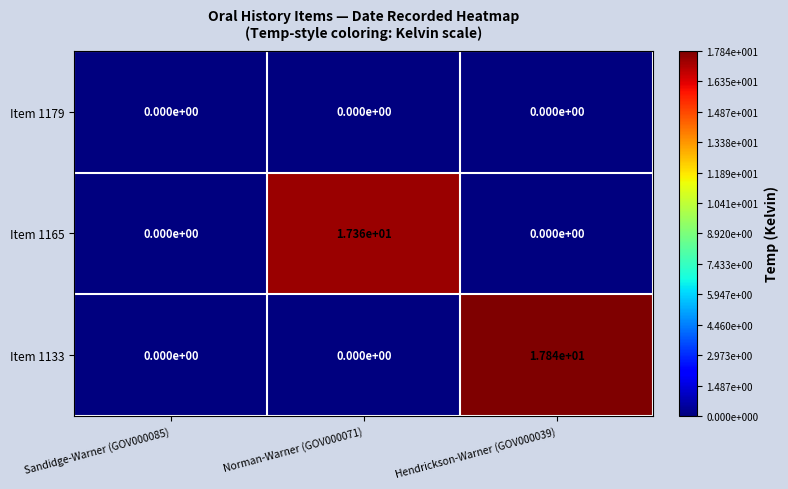

The Item 1165 series shows -5.7 at Sandidge-Warner (GOV000085). True or false?

False